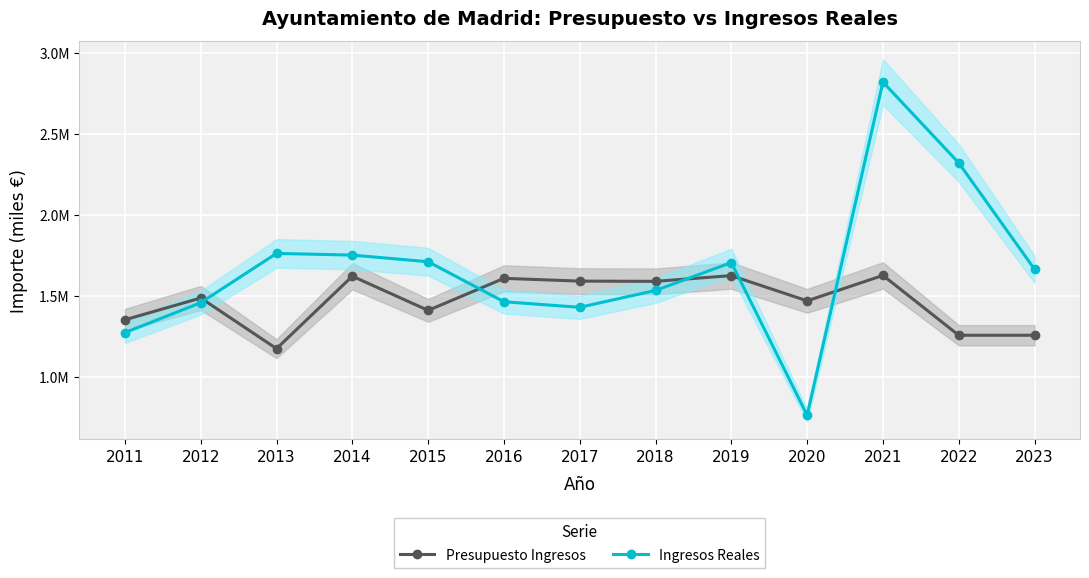

Where is Ingresos Reales nearest to the value 1793278?

2013